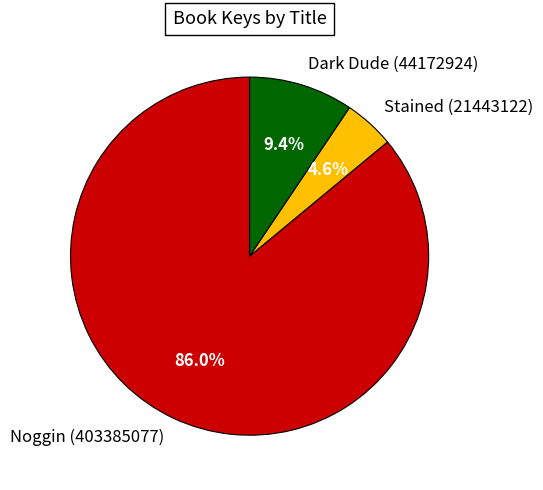

Which slice is the largest?

Noggin (403385077)